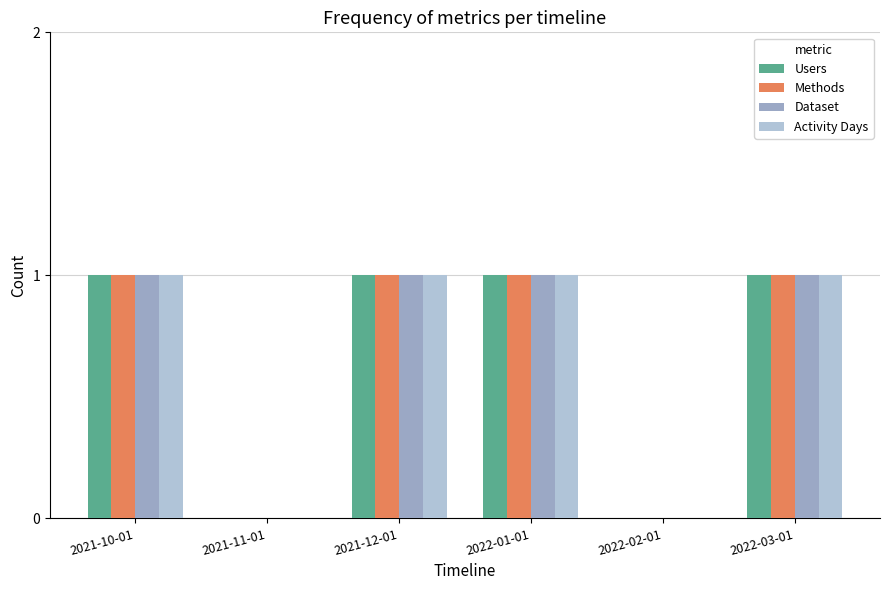

List the labels in order of Activity Days value, largest first.

2021-10-01, 2021-12-01, 2022-01-01, 2022-03-01, 2021-11-01, 2022-02-01